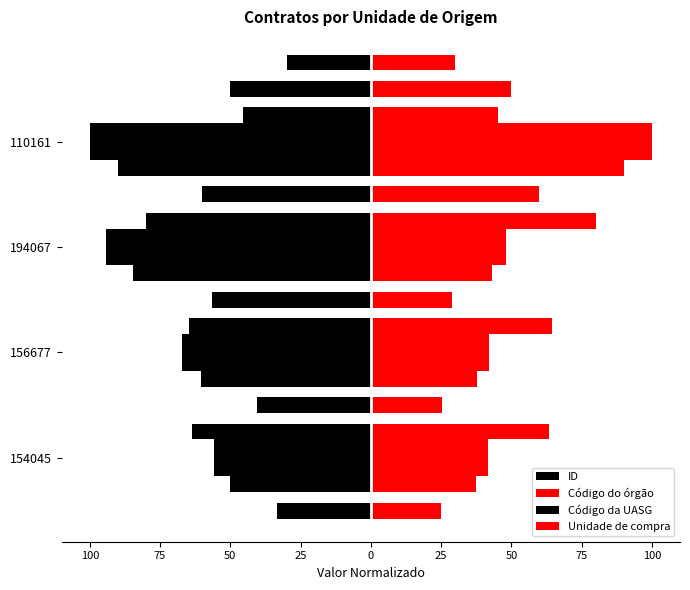

What is the sum of all Código da UASG values?

-253.5